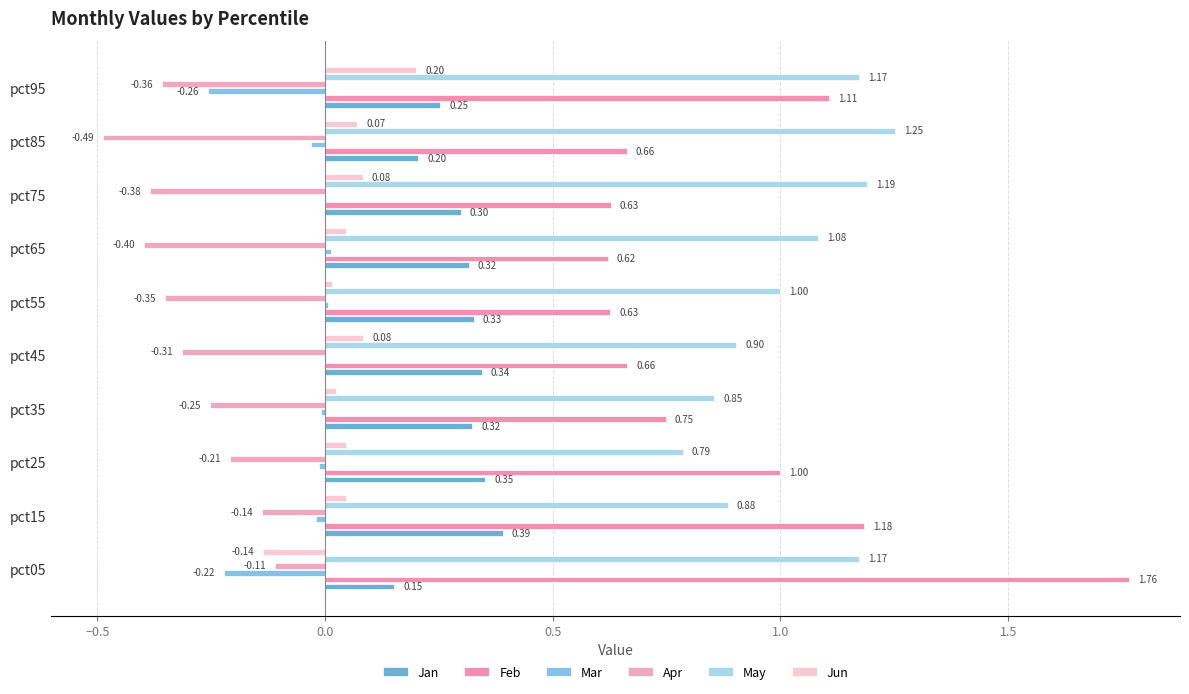

How many categories are shown in the chart?

10